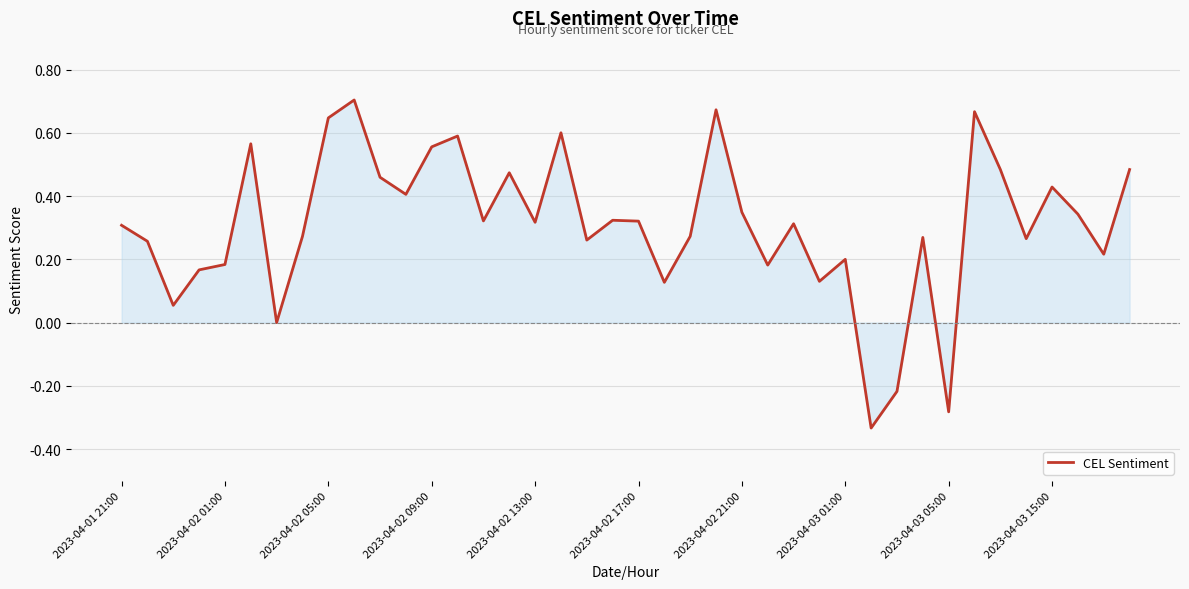

What is the difference between the maximum and minimum values?

1.0